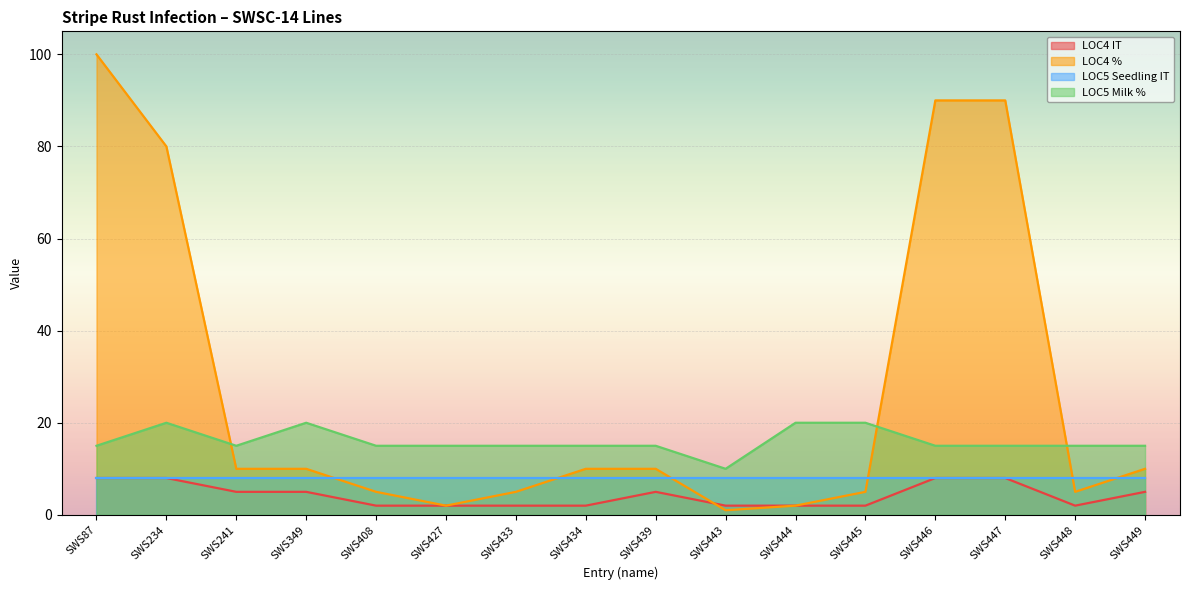

What is the difference between the highest and lowest values at SWS449?

10